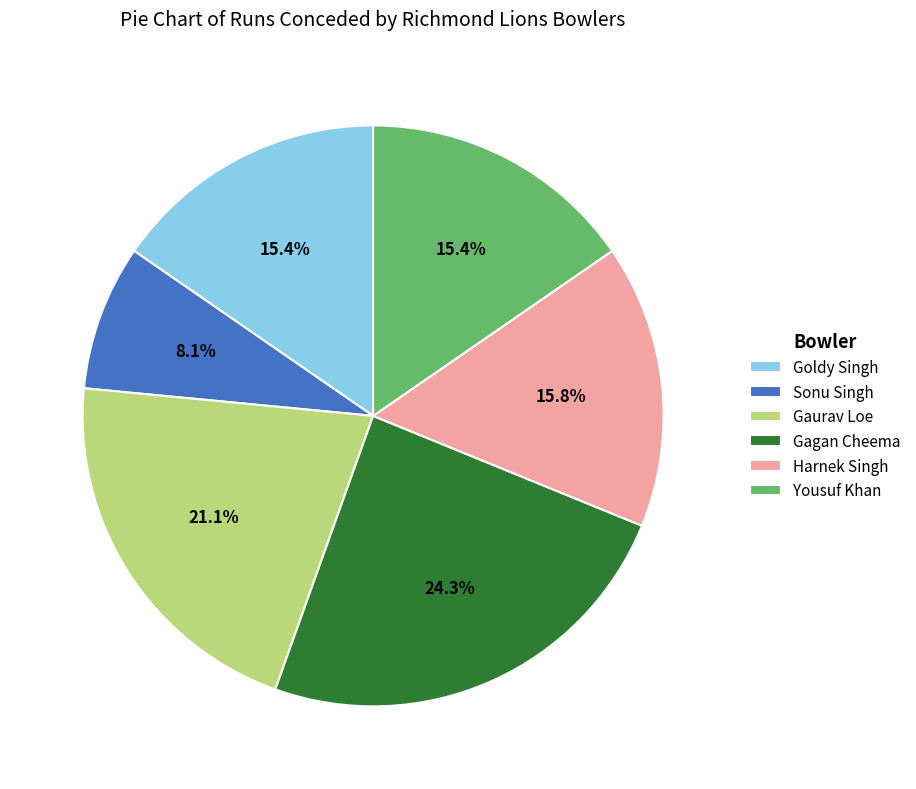

Which slice is the smallest?

Sonu Singh